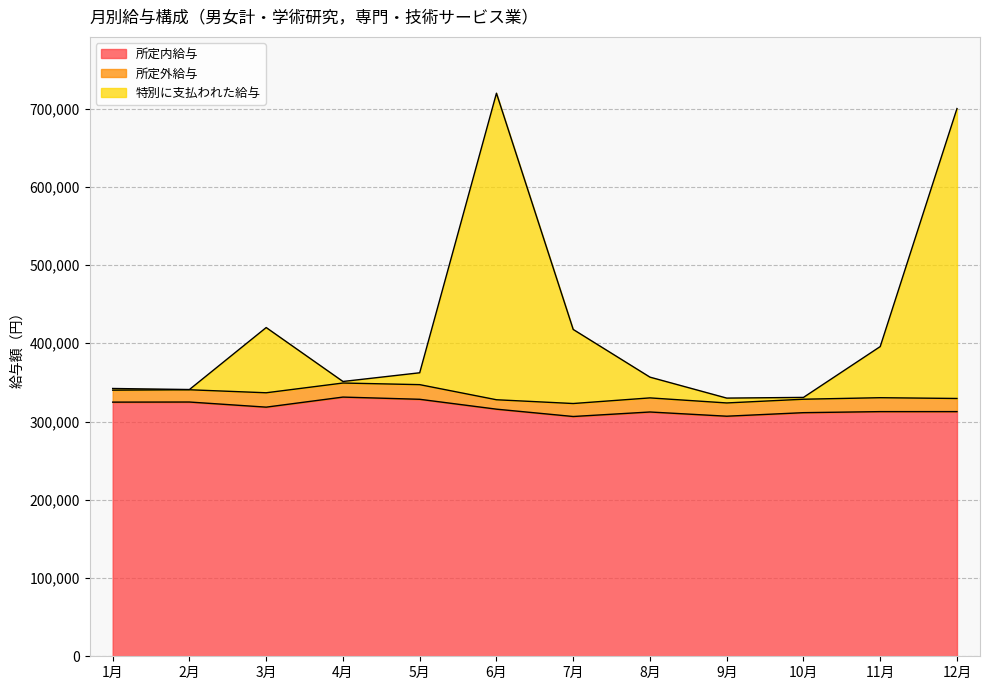

Rank the categories by 所定内給与 value from lowest to highest.

7月, 9月, 10月, 8月, 11月, 12月, 6月, 3月, 1月, 2月, 5月, 4月